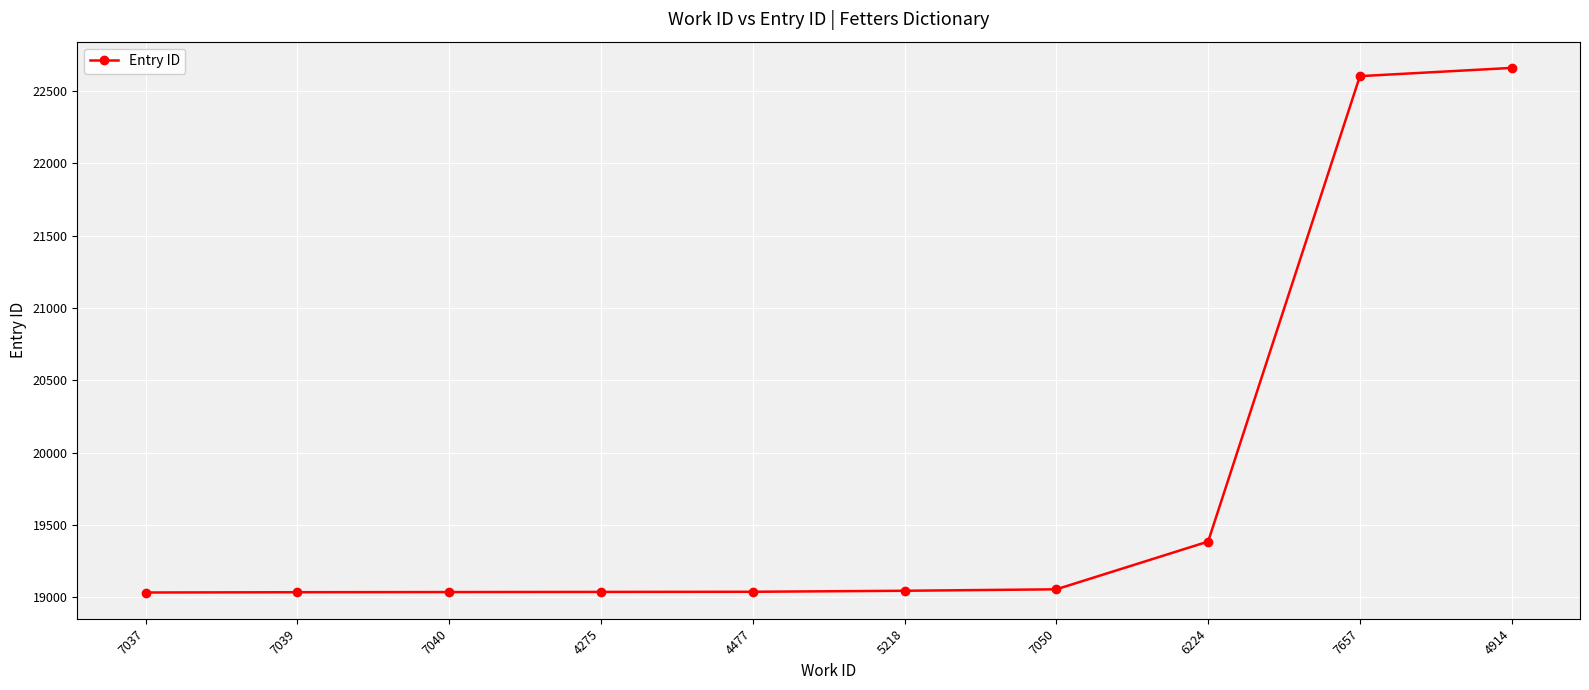

What is the difference between the values at 7657 and 7040?

3566